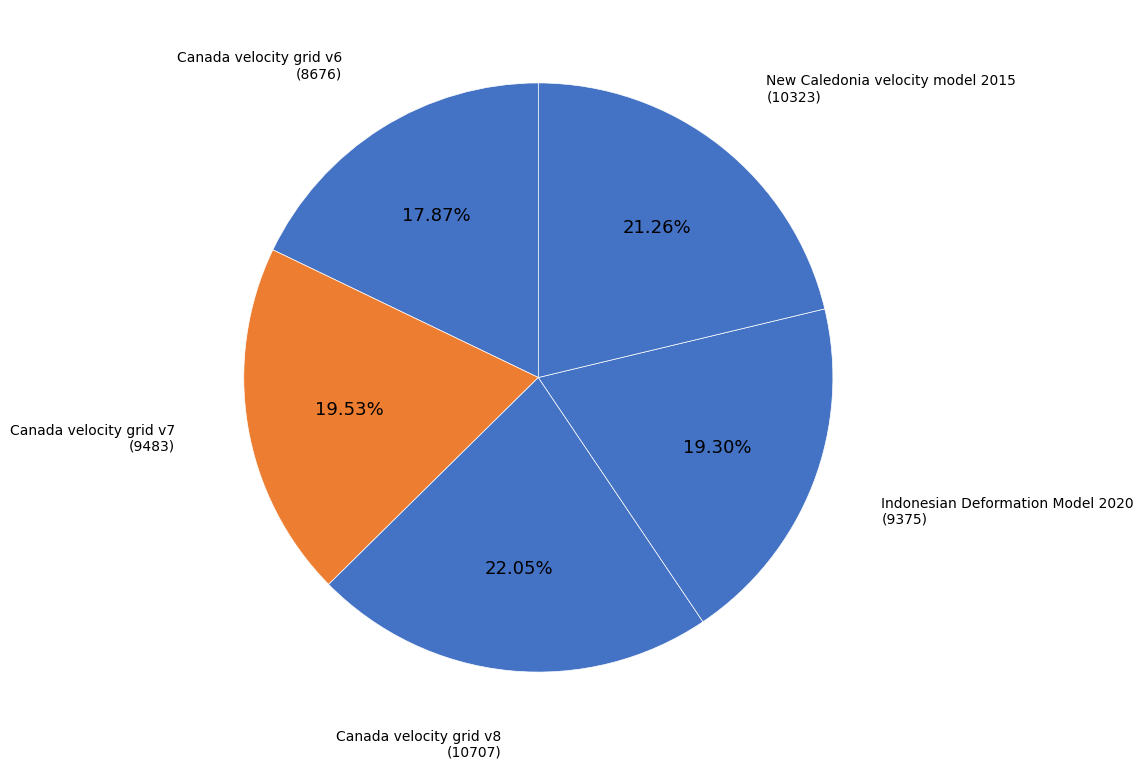

Which has a higher value, Canada velocity grid v8 or Canada velocity grid v6?

Canada velocity grid v8